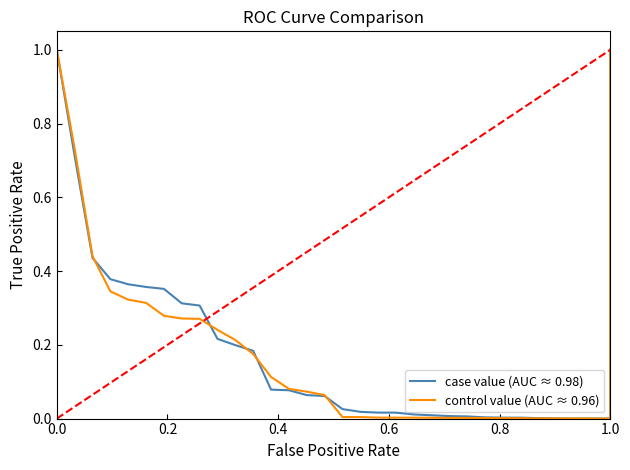

What is the maximum value shown in the chart?

1.0